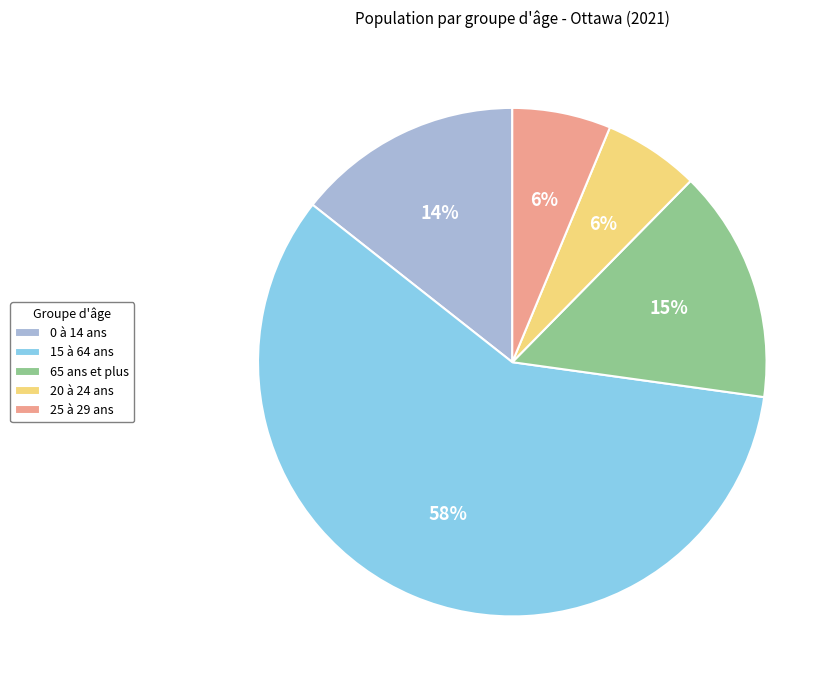

To the nearest percent, what is the average slice percentage?

20%